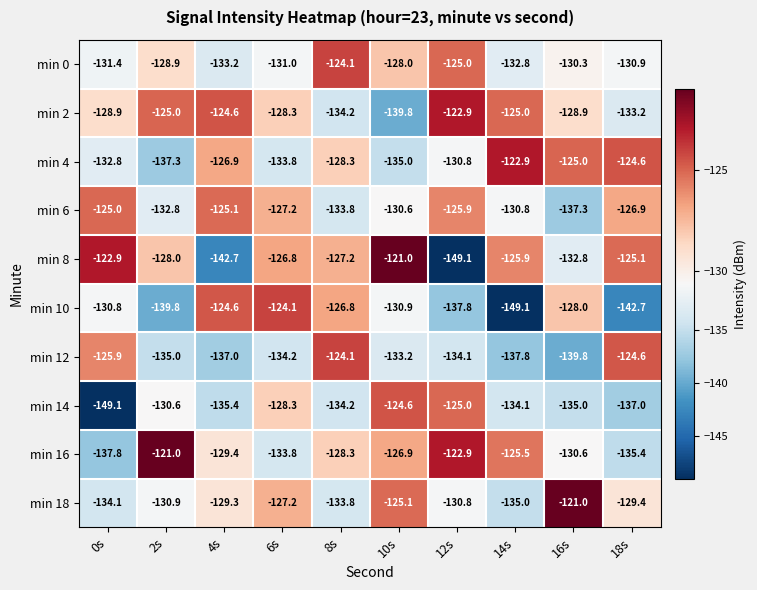

At 0s, list the series in order from smallest to largest.

min 14, min 16, min 18, min 4, min 0, min 10, min 2, min 12, min 6, min 8